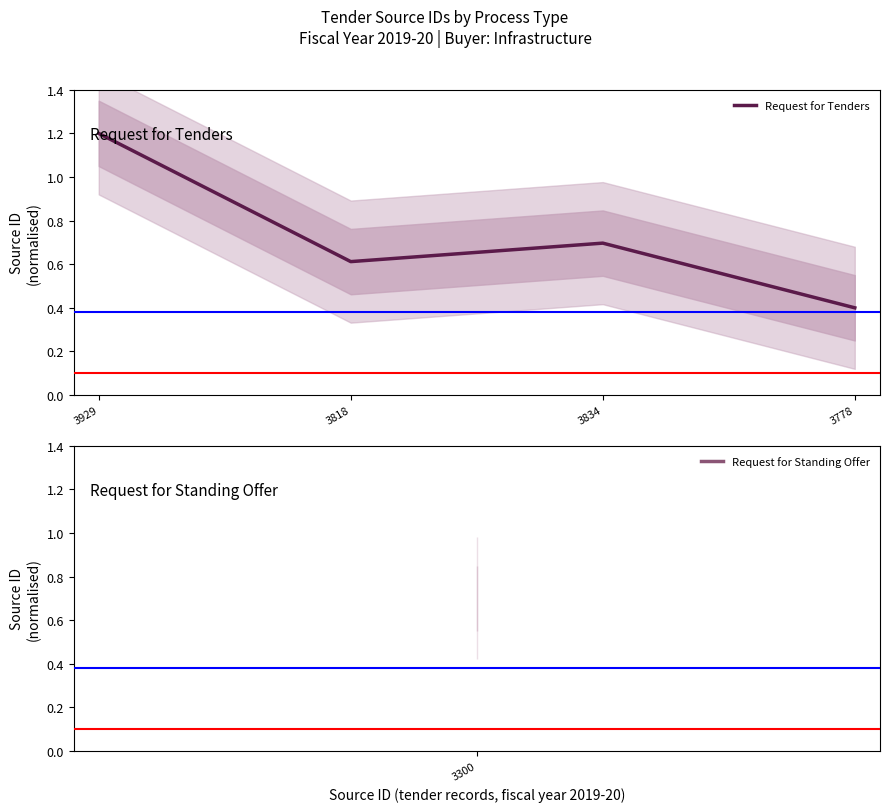

How many interior local peaks (higher than both neighbors) does the data have?

1